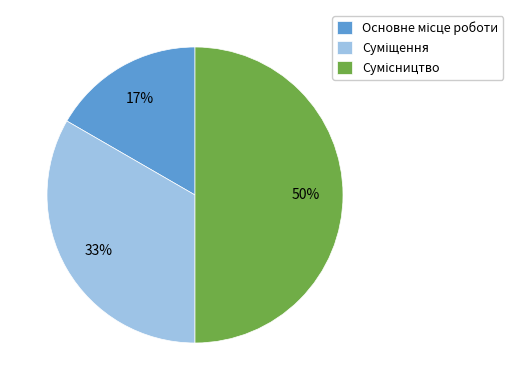

Count the number of slices in the pie.

3